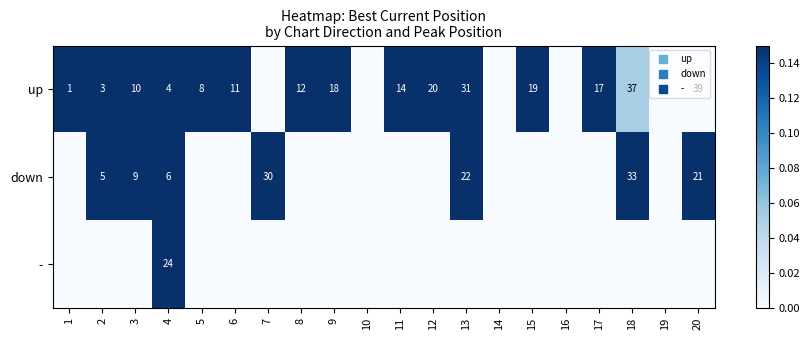

What is the total value across all series at 17?

0.6